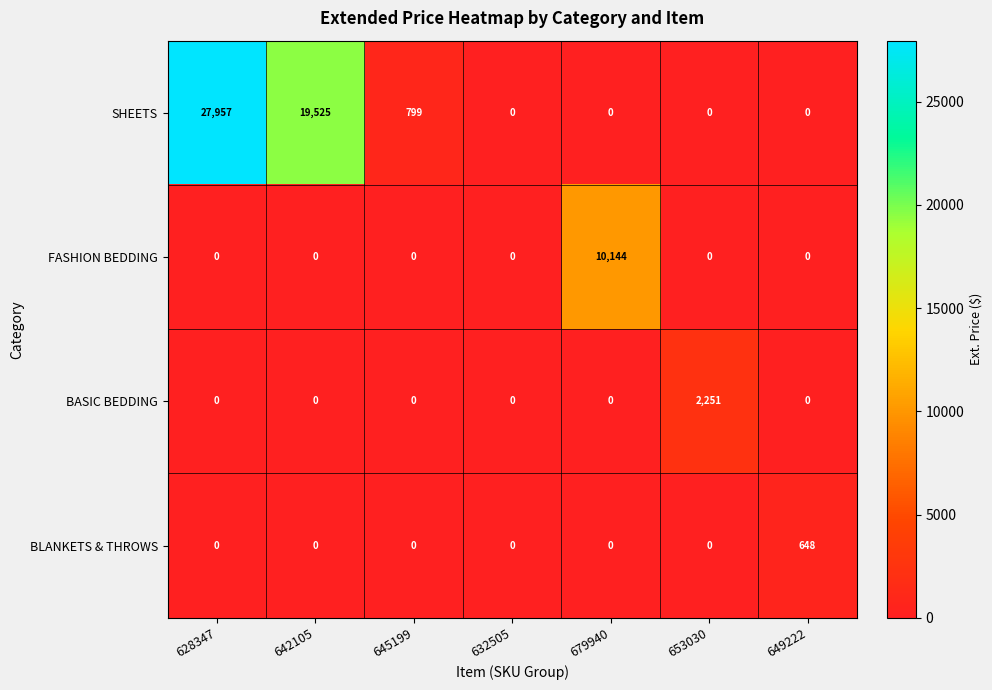

The FASHION BEDDING series shows -4401 at 632505. True or false?

False